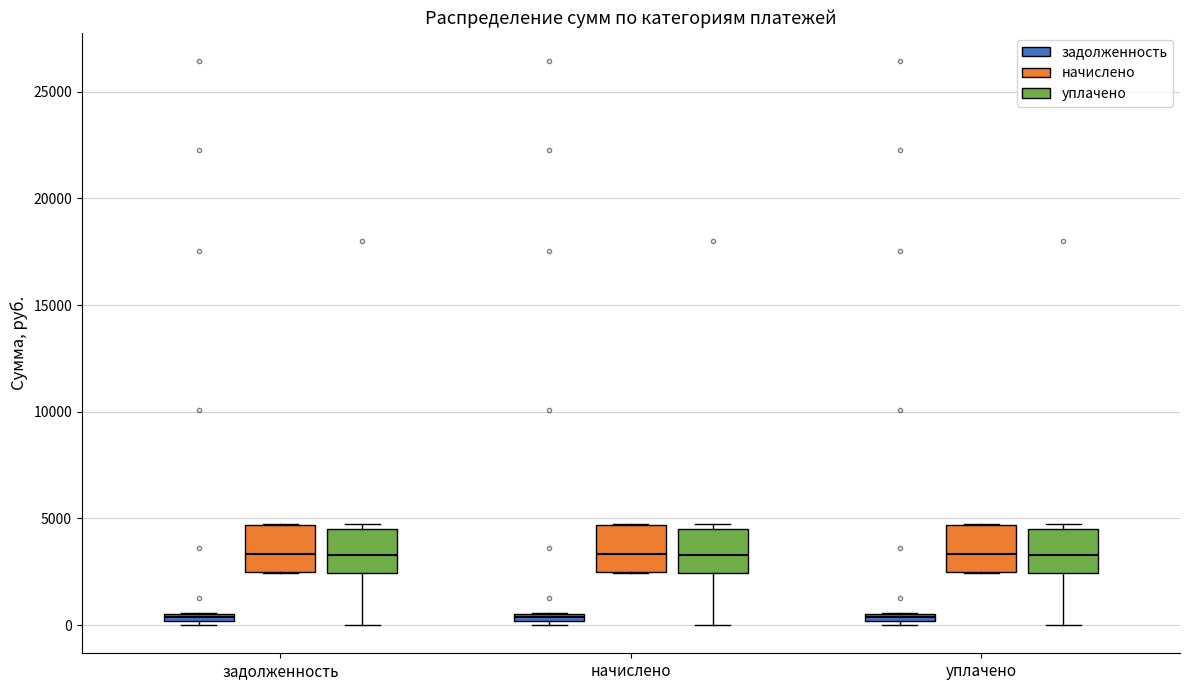

Where does the median line of the box for задолженность (уплачено) sit on the y-axis? The values are not printed on the chart, so give them approximately, as read against the axis.

3500